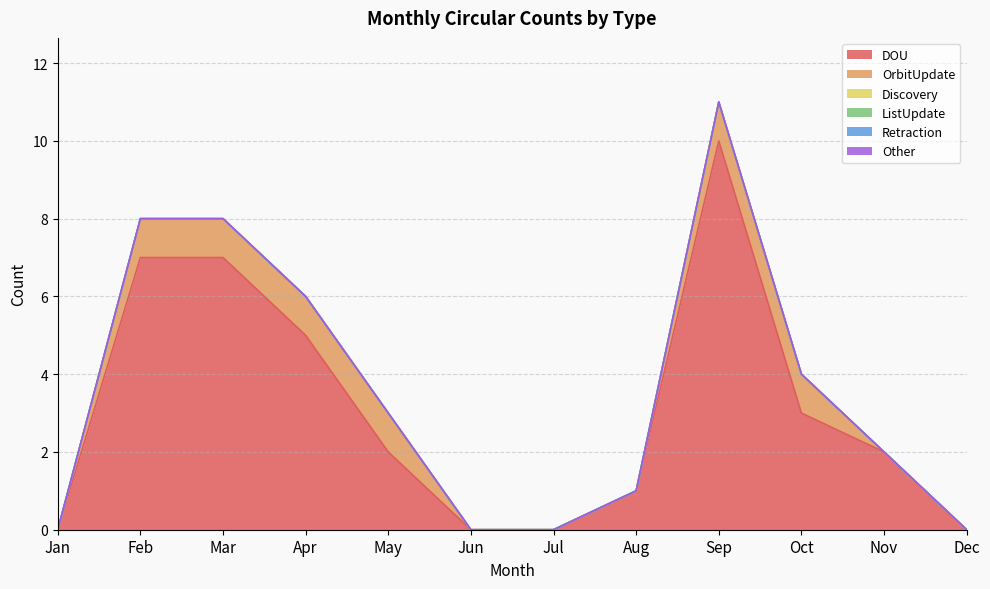

The value of OrbitUpdate at Sep is 1. True or false?

True